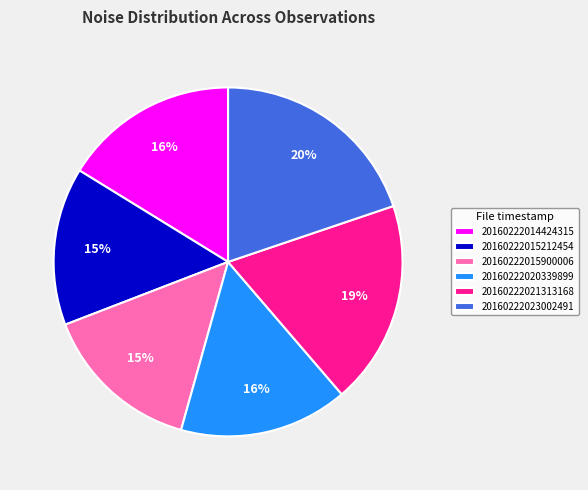

To the nearest percent, what is the average slice percentage?

17%